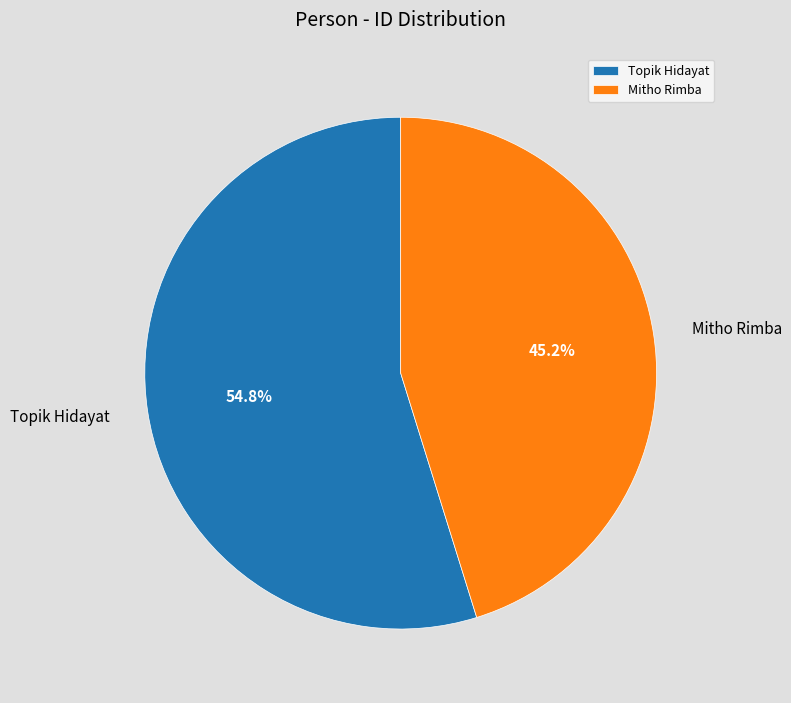

What percentage is the Topik Hidayat slice, to the nearest percent?

55%